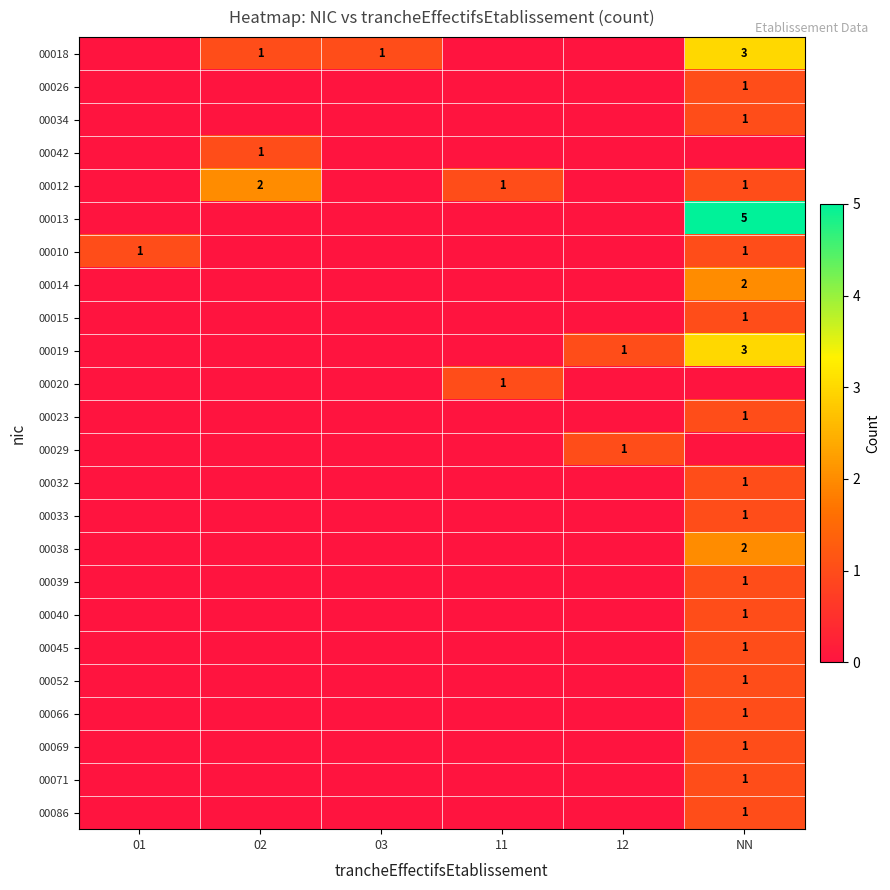

Rank the categories by 00052 value from highest to lowest.

NN, 01, 02, 03, 11, 12